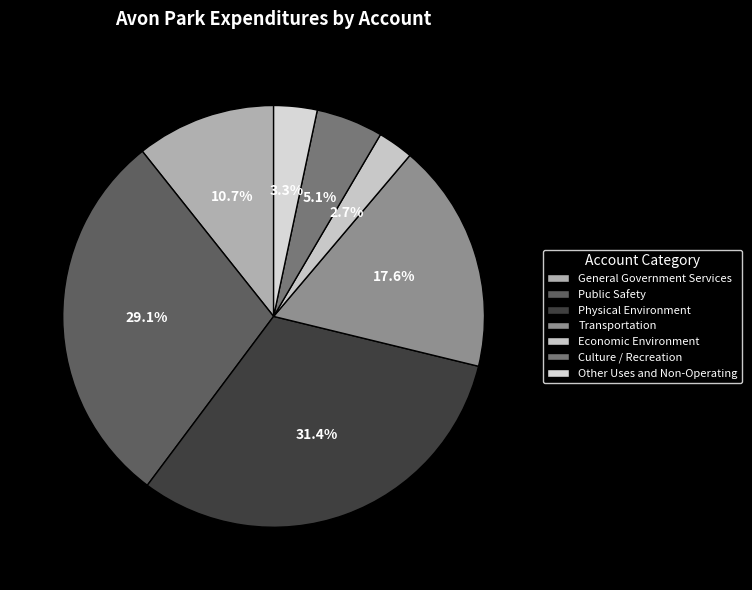

True or false: Public Safety accounts for 20% of the total.

False